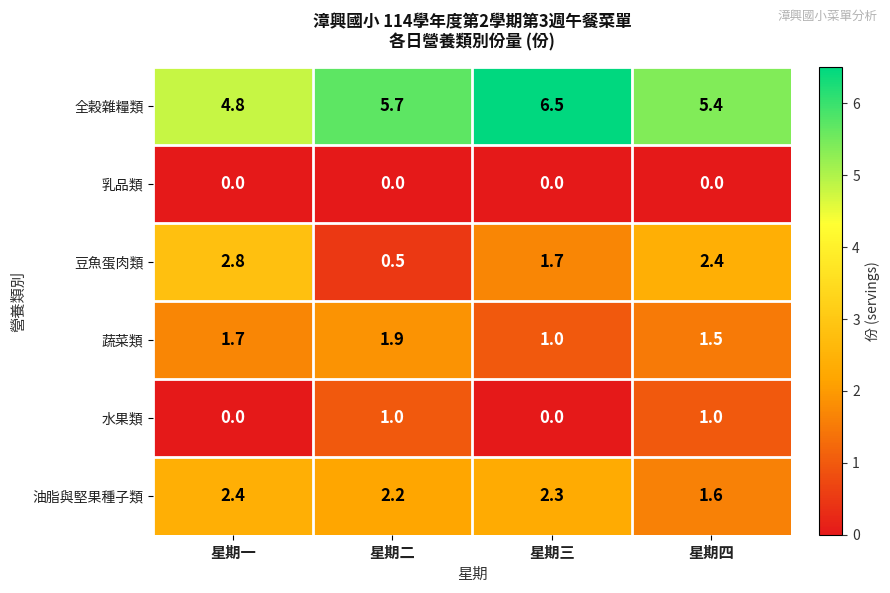

List the labels in order of 蔬菜類 value, smallest first.

星期三, 星期四, 星期一, 星期二